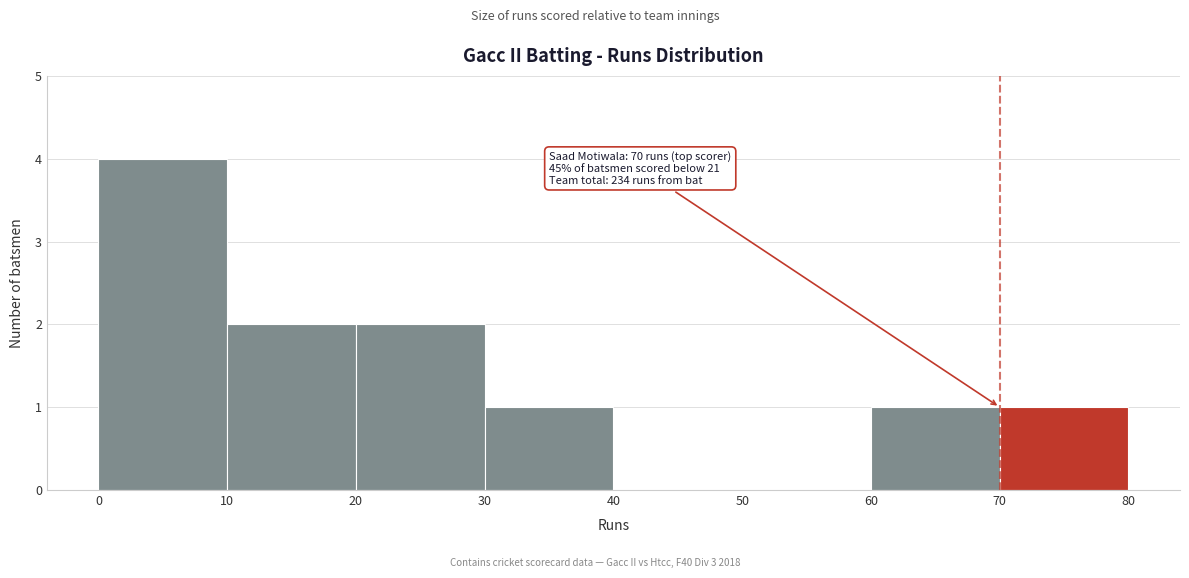

Over which range of the x-axis is the bar tallest?

0 to 10